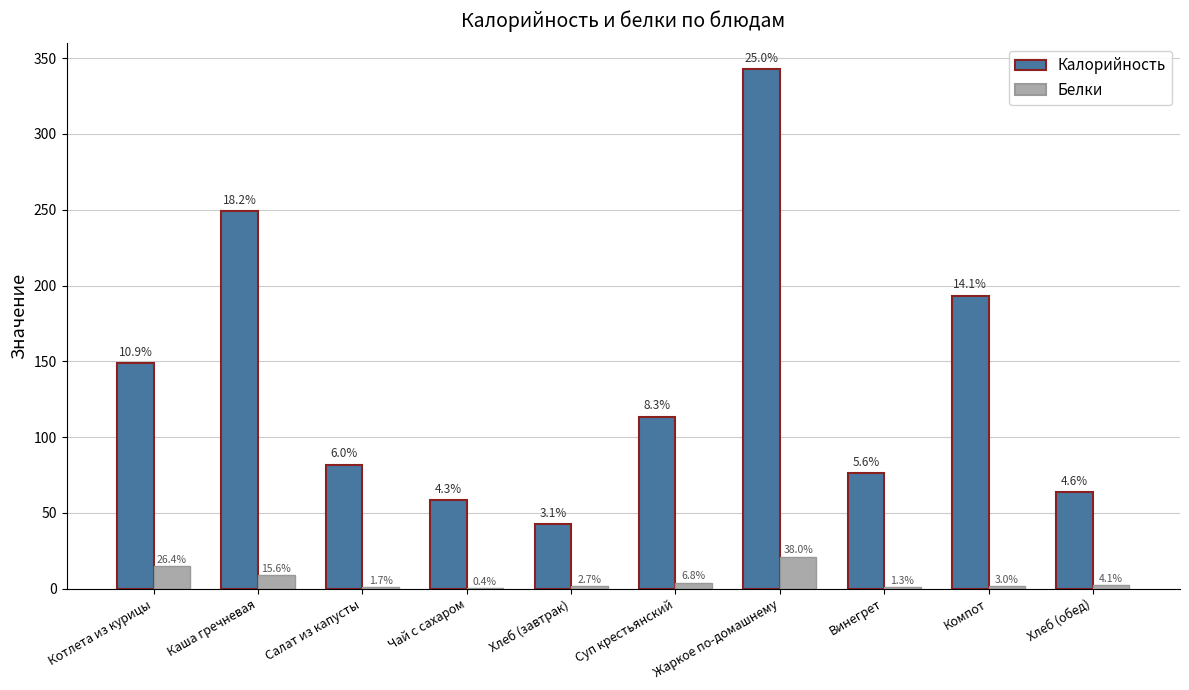

What is the total value across all series at Каша гречневая?

257.6